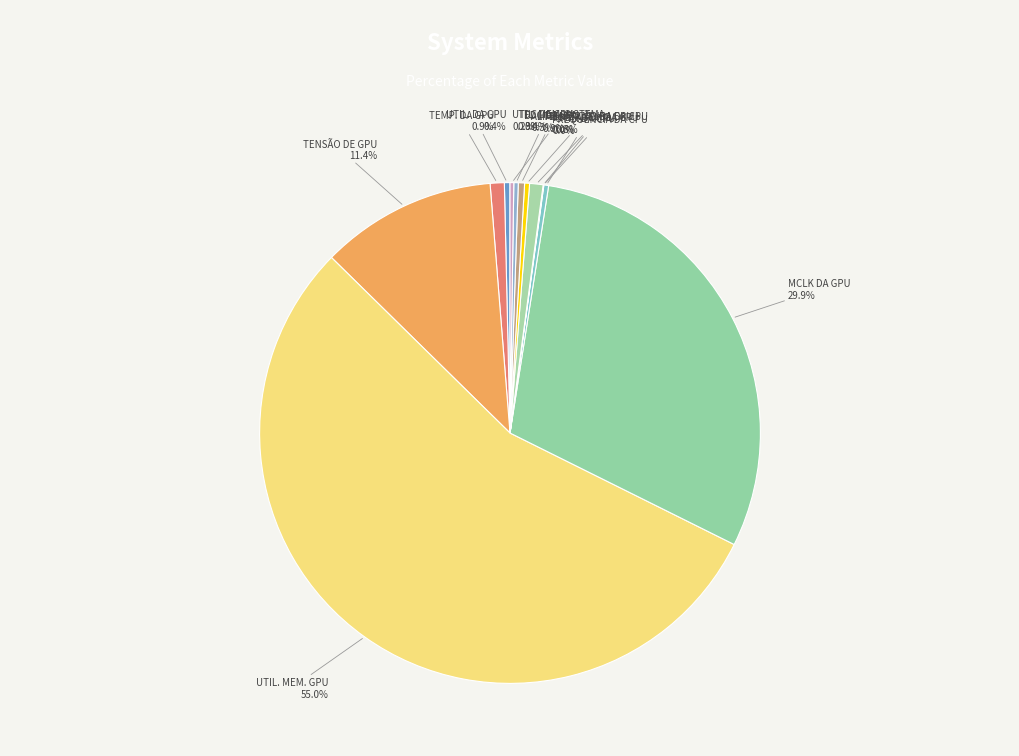

To the nearest percent, what is the average slice percentage?

8%